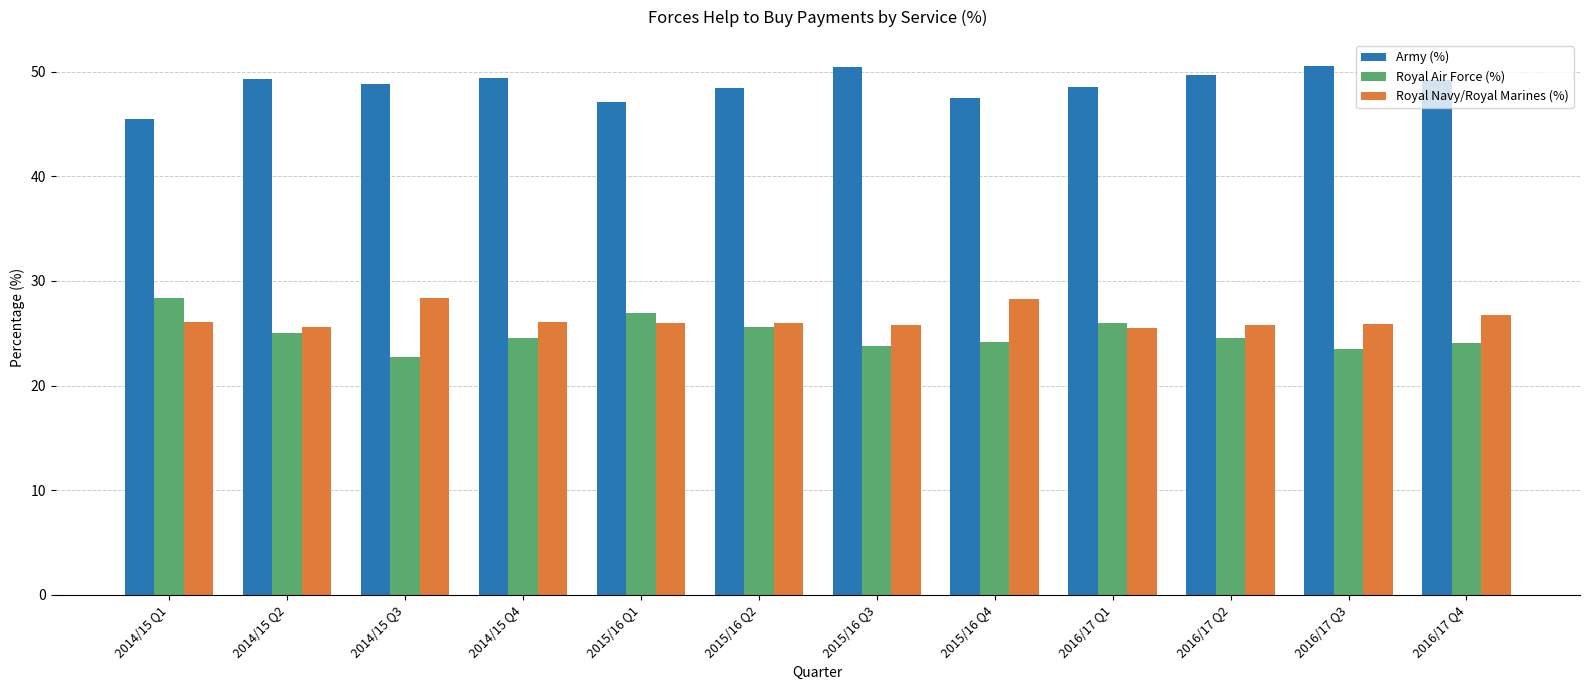

What is the approximate value of Army (%) at 2015/16 Q2?

48.4